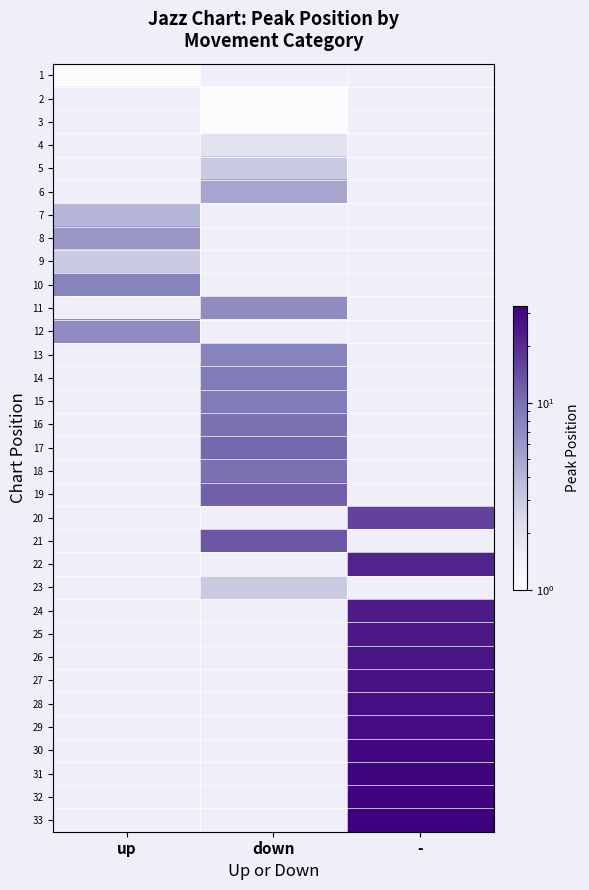

Count the number of data series in this chart.

33